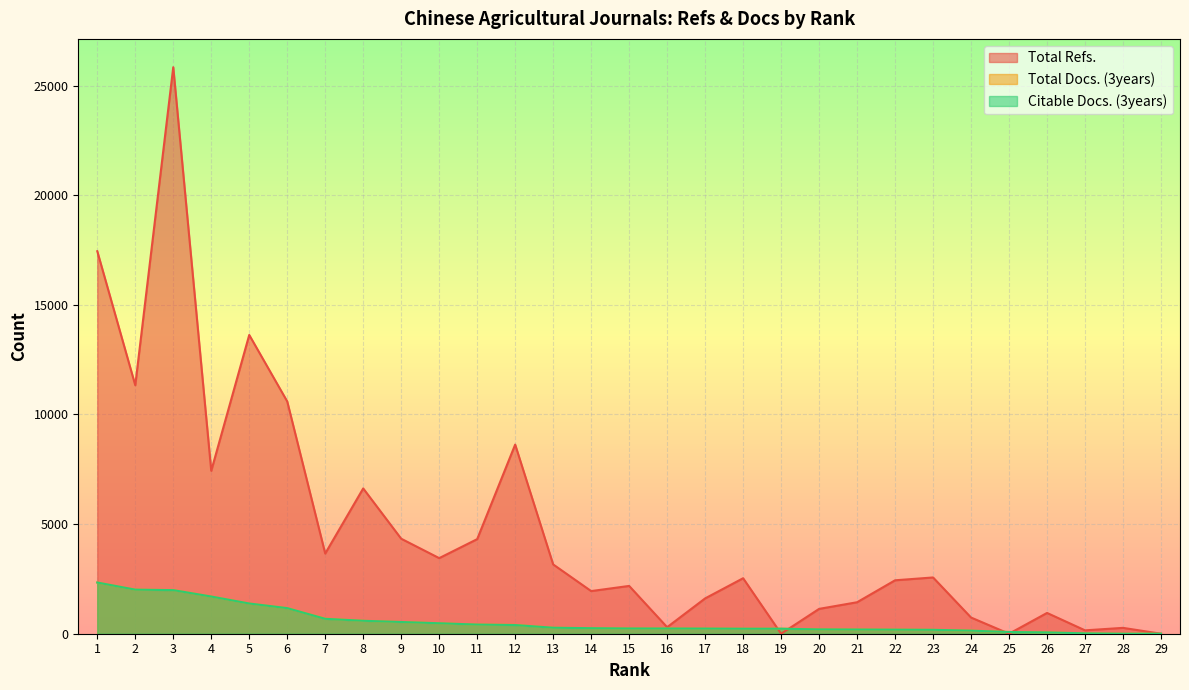

How many lines are shown in the chart?

3